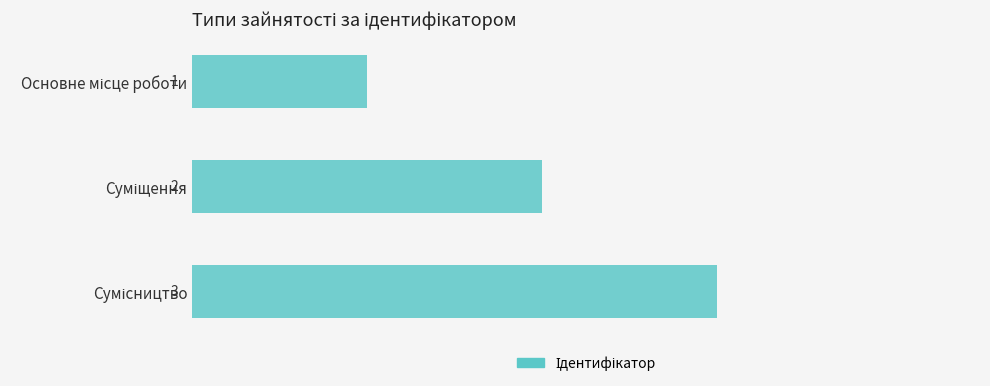

What is the maximum value shown in the chart?

3